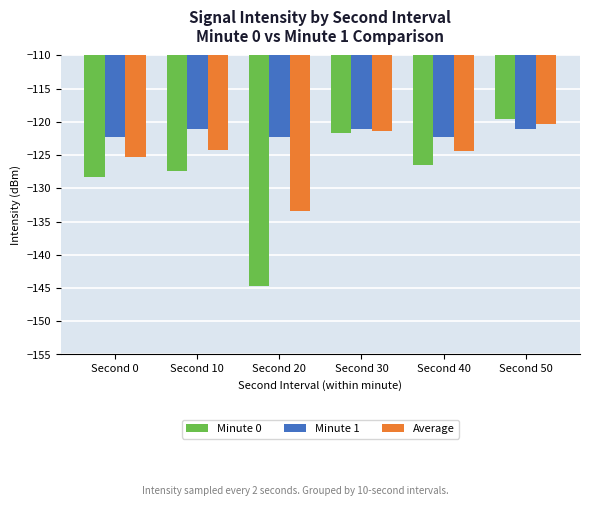

How many bars are there in each group?

3